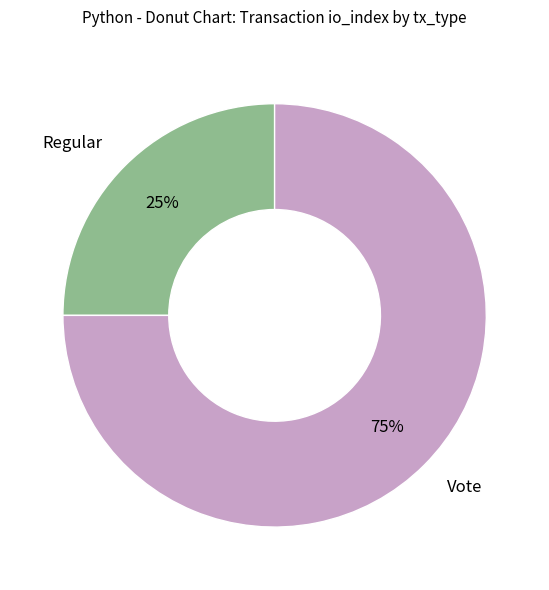

How many segments does this pie chart have?

2